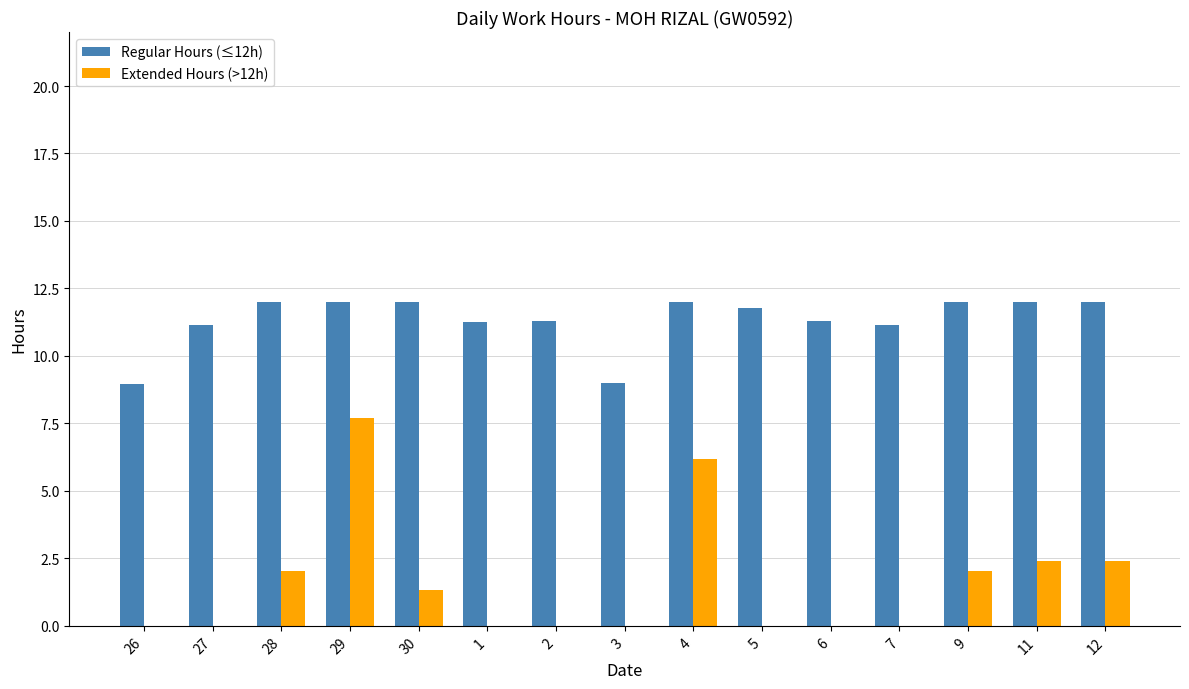

Does the chart contain stacked bars?

No